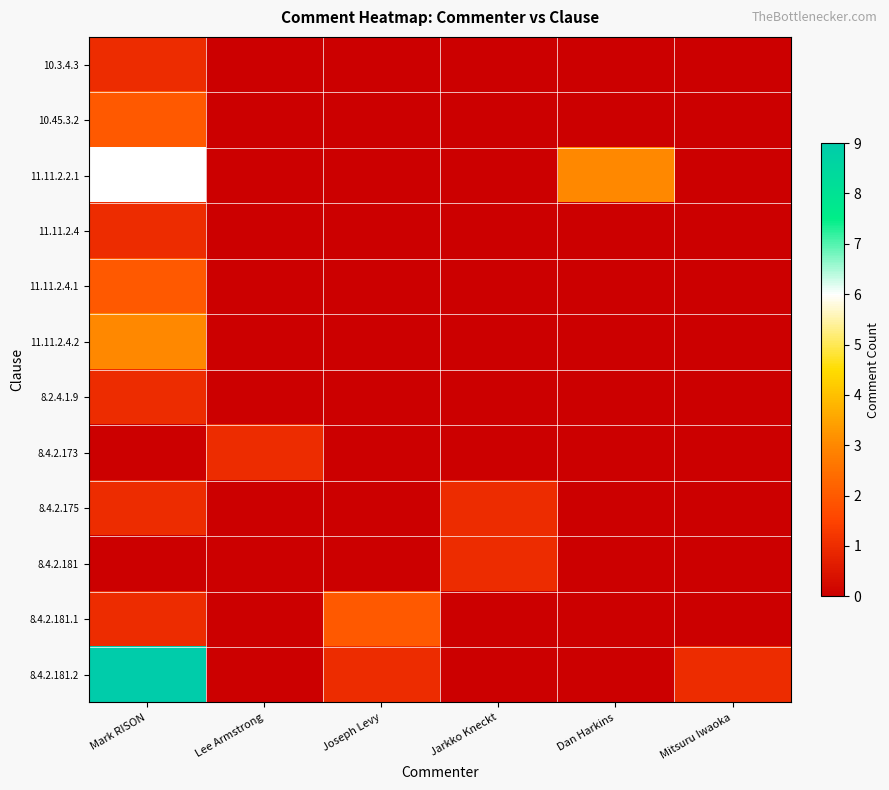

What is the total value across all series at Joseph Levy?

3